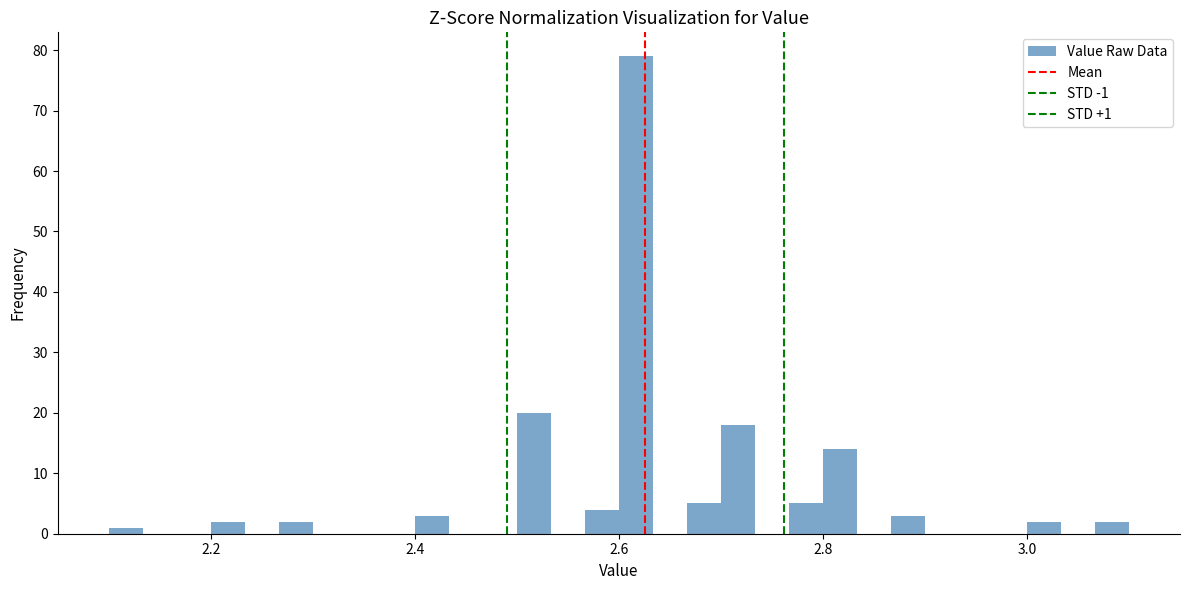

Around what value on the x-axis is the tallest bar? Give the approximate position of its centre, as read against the axis.

2.62